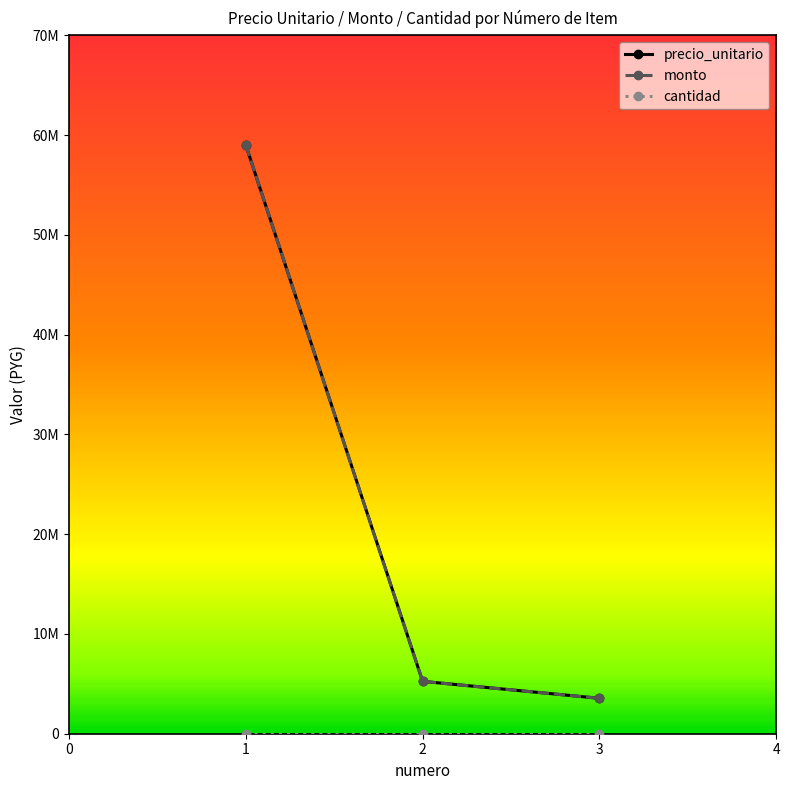

Is this an area chart (filled region under the line)?

No